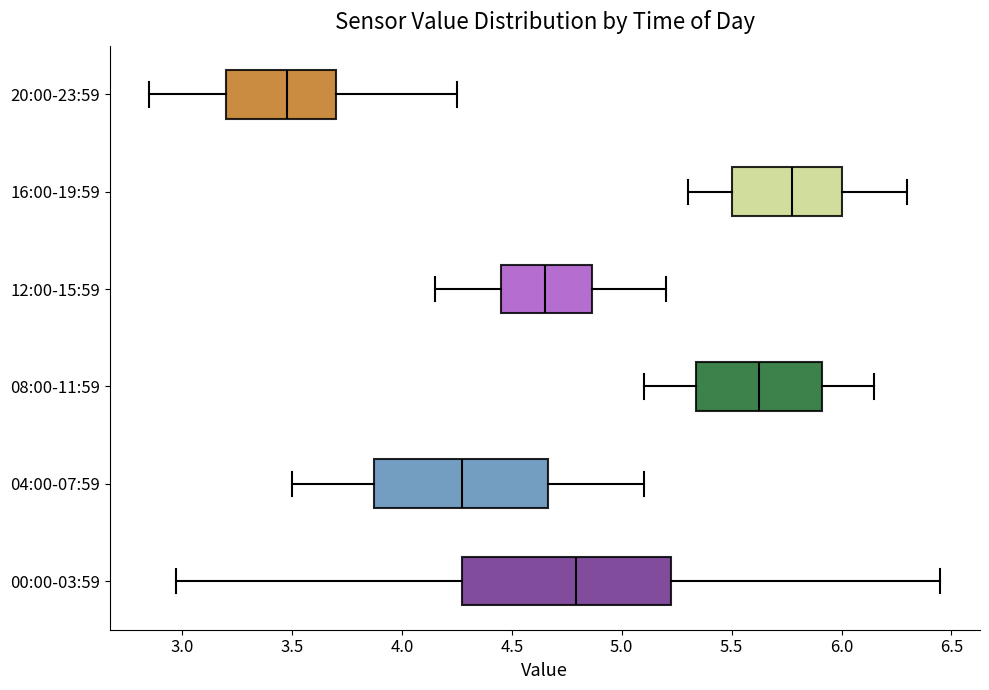

Reading bottom to top, read every box against the x-axis: the position of its median line, the range the box covers, and the ends of its whiskers. The values are not printed on the chart, so give them approximately, as read against the axis.

00:00-03:59: median 4.80, box 4.25 to 5.25, whiskers 2.95 to 6.45
04:00-07:59: median 4.30, box 3.85 to 4.65, whiskers 3.50 to 5.10
08:00-11:59: median 5.65, box 5.35 to 5.90, whiskers 5.10 to 6.15
12:00-15:59: median 4.65, box 4.45 to 4.85, whiskers 4.15 to 5.20
16:00-19:59: median 5.80, box 5.50 to 6.00, whiskers 5.30 to 6.30
20:00-23:59: median 3.50, box 3.20 to 3.70, whiskers 2.85 to 4.25